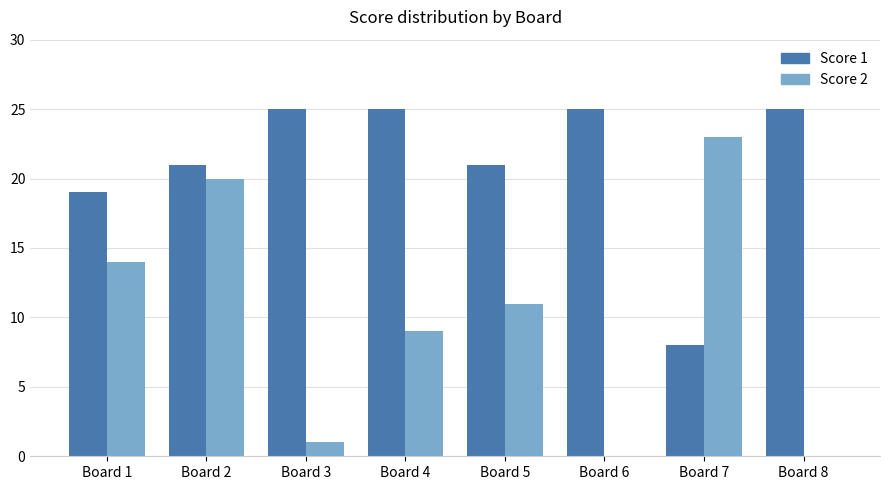

Between Board 6 and Board 7, which series saw the biggest shift?

Score 2